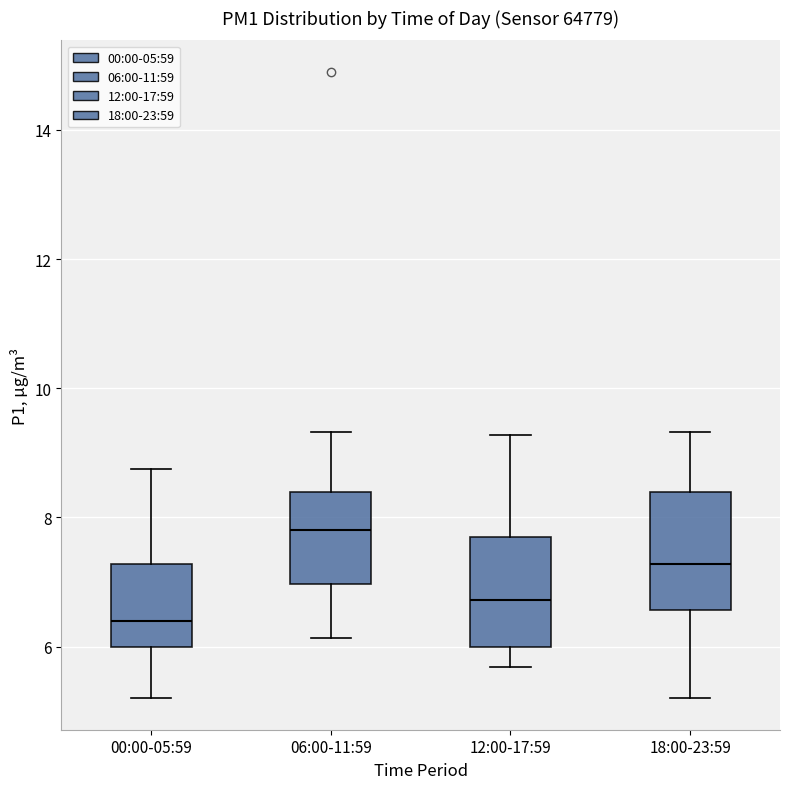

Reading left to right, read every box against the y-axis: the position of its median line, the range the box covers, and the ends of its whiskers. The values are not printed on the chart, so give them approximately, as read against the axis.

00:00-05:59: median 6.4, box 6.0 to 7.2, whiskers 5.2 to 8.8
06:00-11:59: median 7.8, box 7.0 to 8.4, whiskers 6.2 to 9.4
12:00-17:59: median 6.8, box 6.0 to 7.8, whiskers 5.6 to 9.2
18:00-23:59: median 7.2, box 6.6 to 8.4, whiskers 5.2 to 9.4